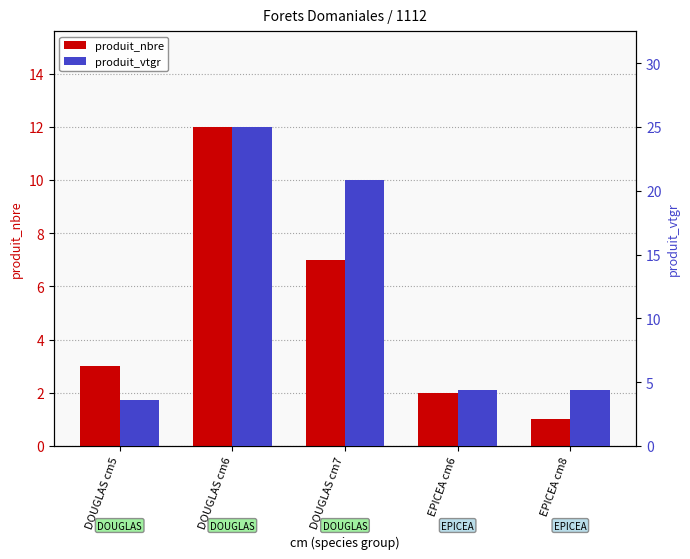

Rank the series by their average value, from lowest to highest.

produit_nbre, produit_vtgr